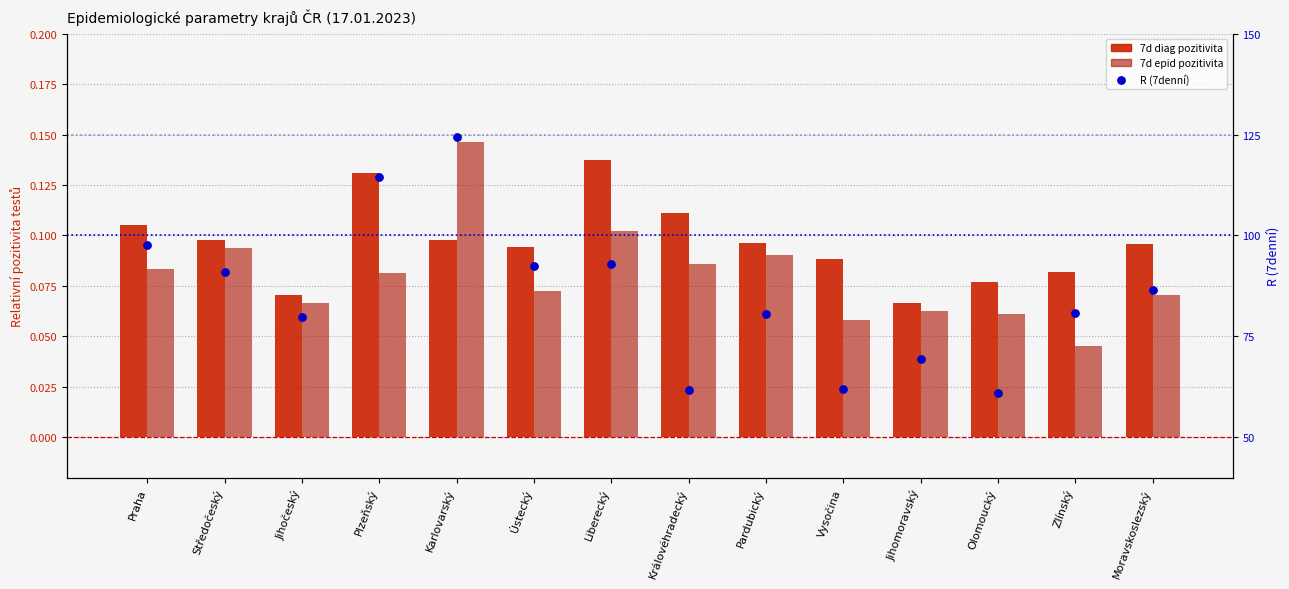

Which series contains the lowest Y value?

7d epid pozitivita